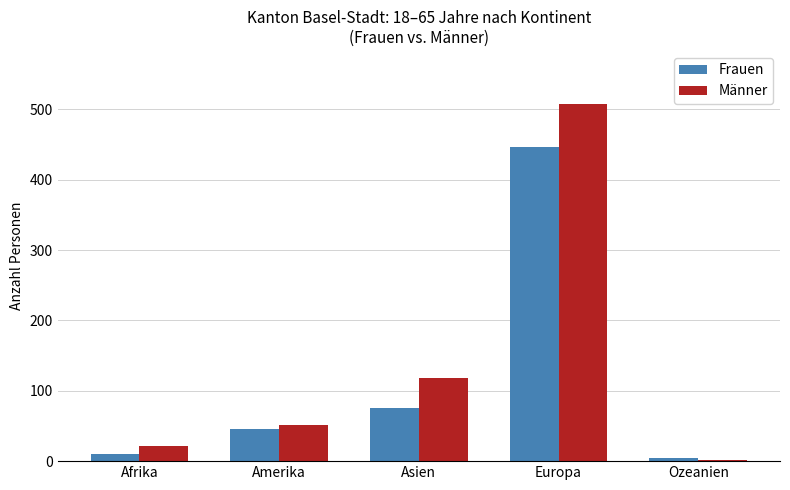

True or false: Frauen has a value of 5 at Ozeanien.

True